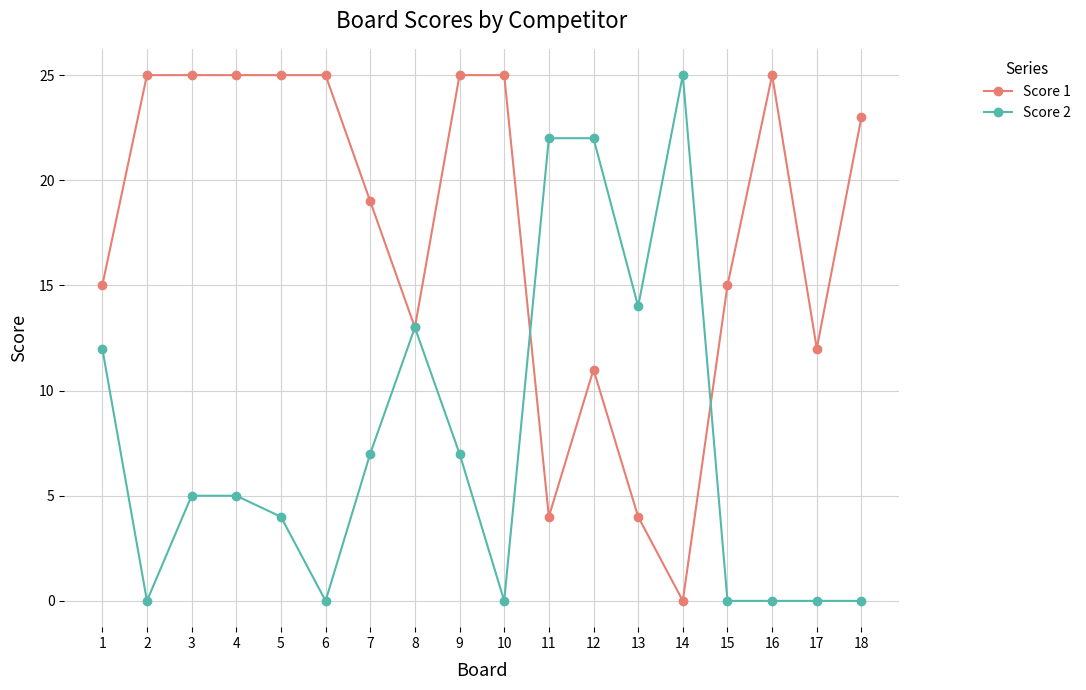

What is the total value across all series at 18?

23